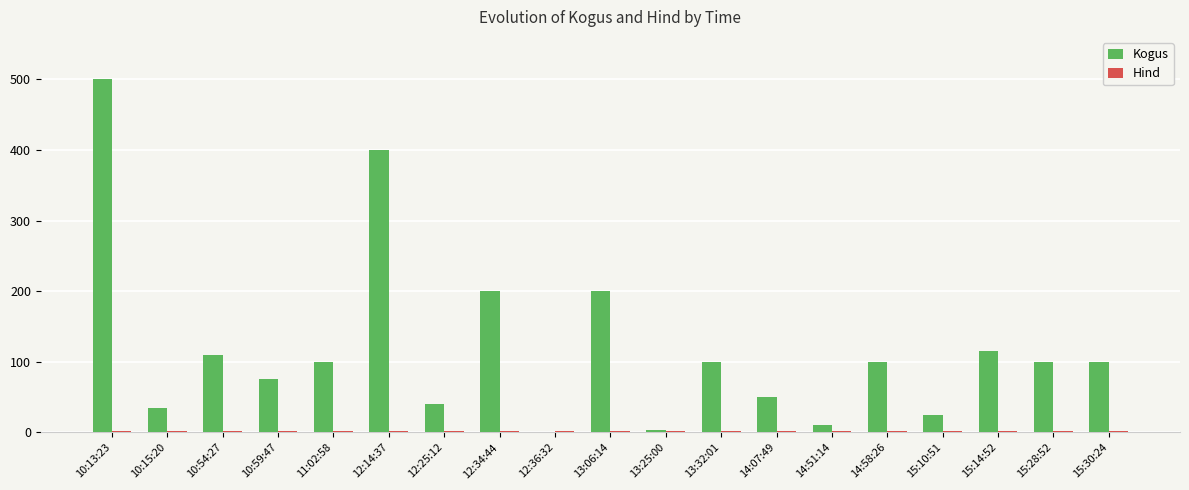

Which series has the largest total across all categories?

Kogus